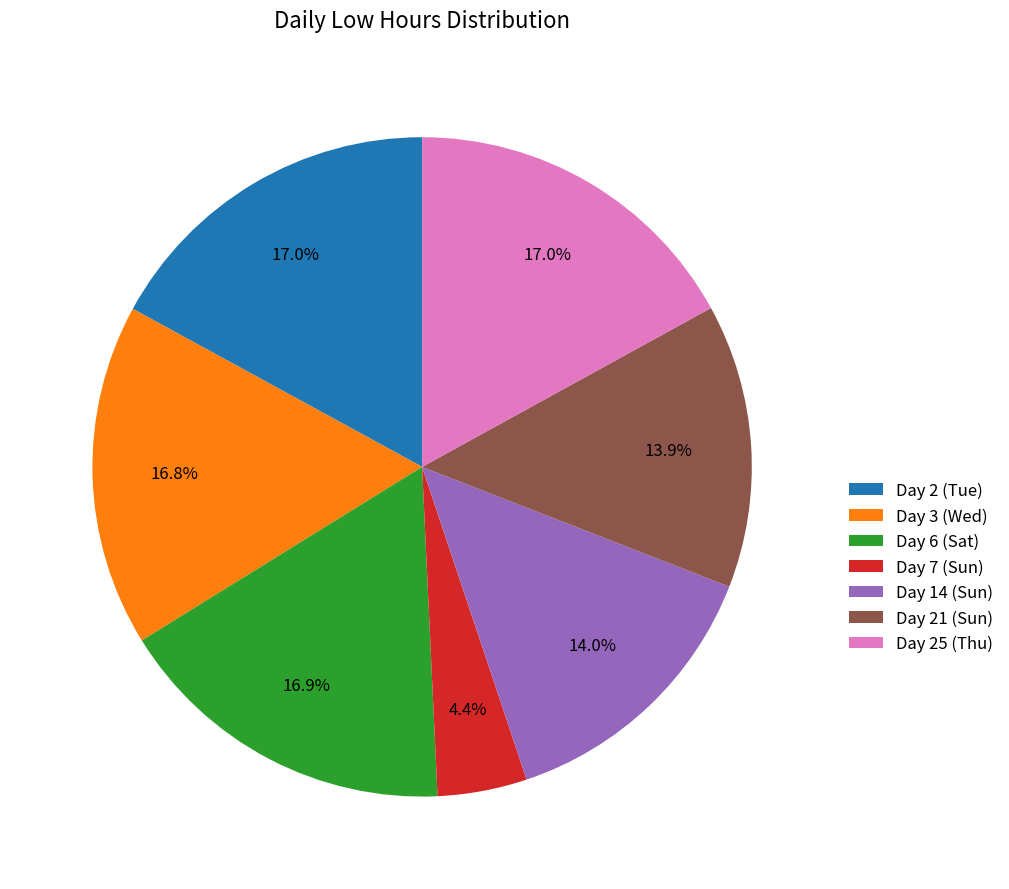

Count the number of slices in the pie.

7